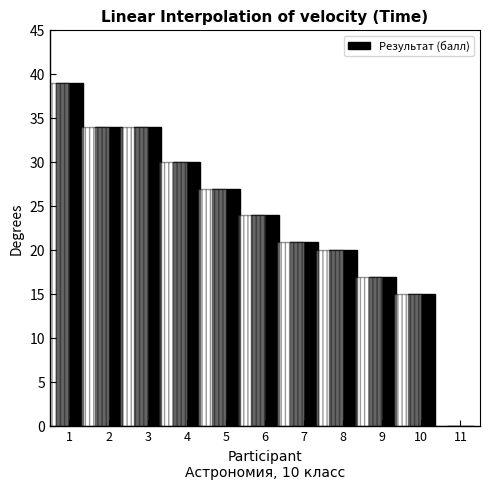

Read the value at 7.

21